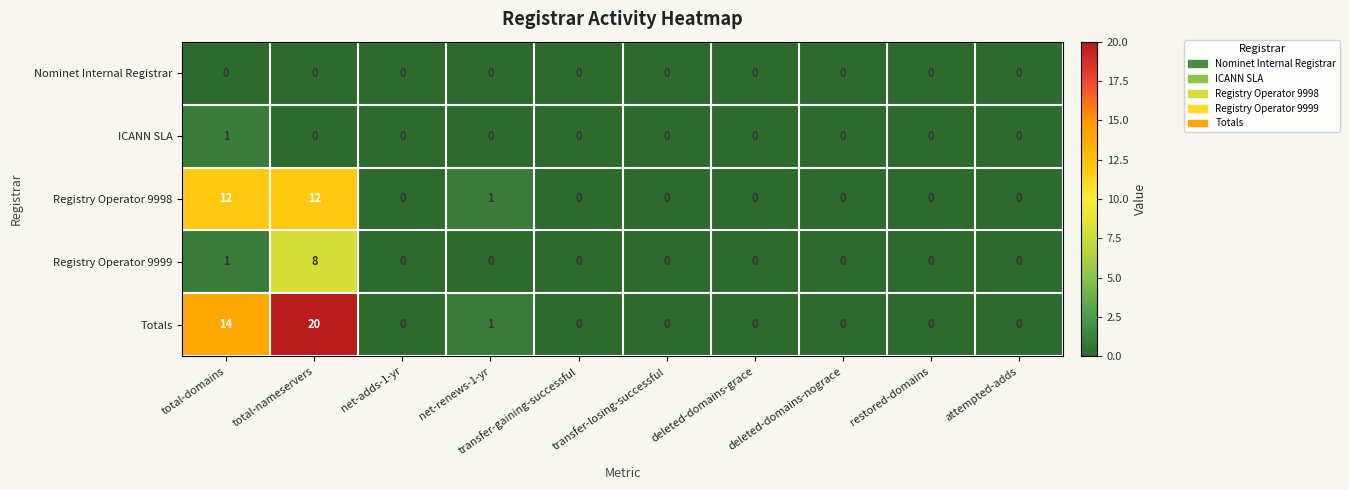

At which category is the sum across all series the highest?

total-nameservers